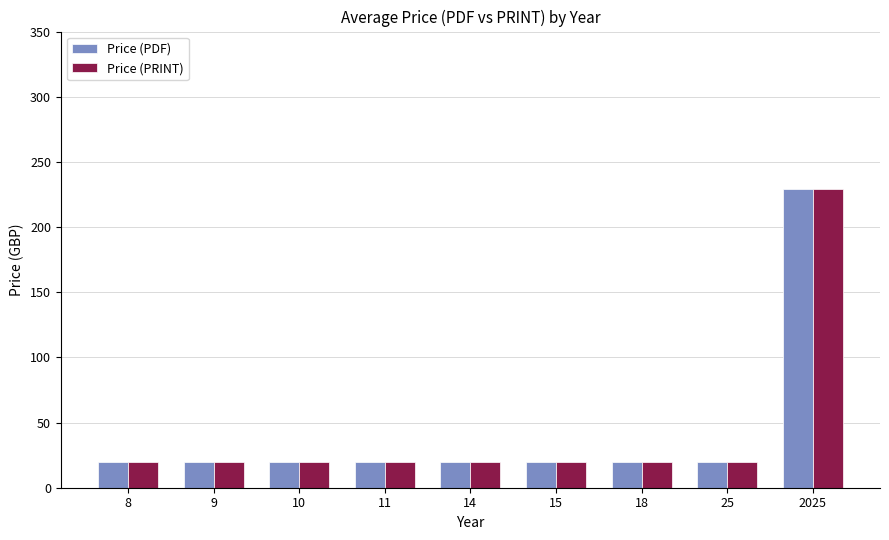

Reading left to right, transcribe all the data shown in this chart.

Price (PDF): 8=20.0	9=20.0	10=20.0	11=20.0	14=20.0	15=20.0	18=20.0	25=20.0	2025=229.2
Price (PRINT): 8=20.0	9=20.0	10=20.0	11=20.0	14=20.0	15=20.0	18=20.0	25=20.0	2025=229.2